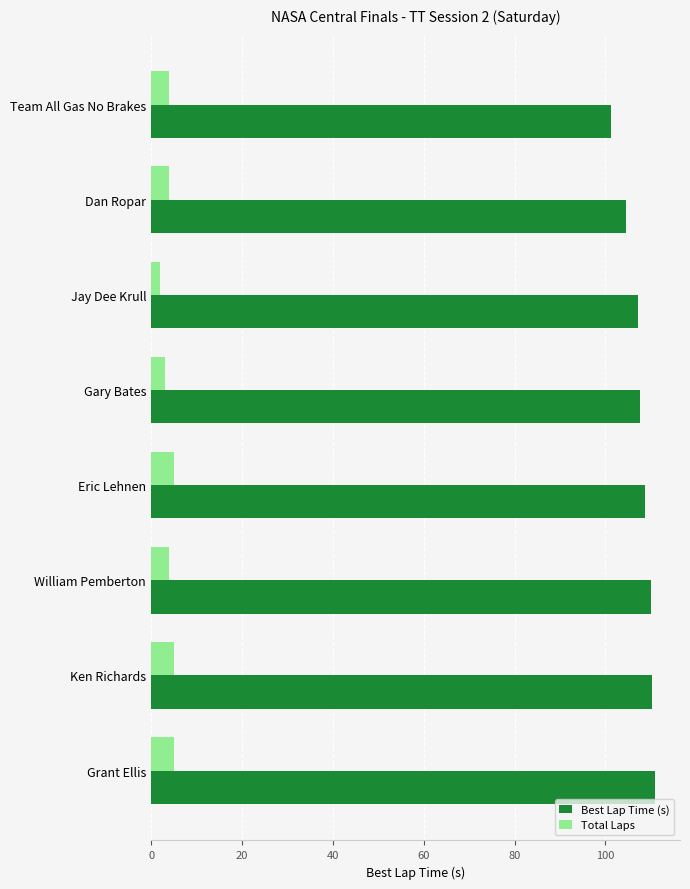

Is the value of Total Laps at Eric Lehnen greater than the value of Best Lap Time (s) at Dan Ropar?

No